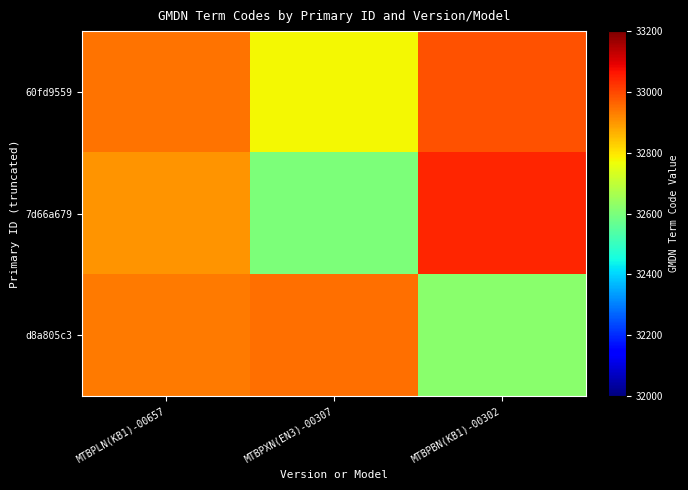

Rank the series by their average value, from lowest to highest.

d8a805c3, 7d66a679, 60fd9559